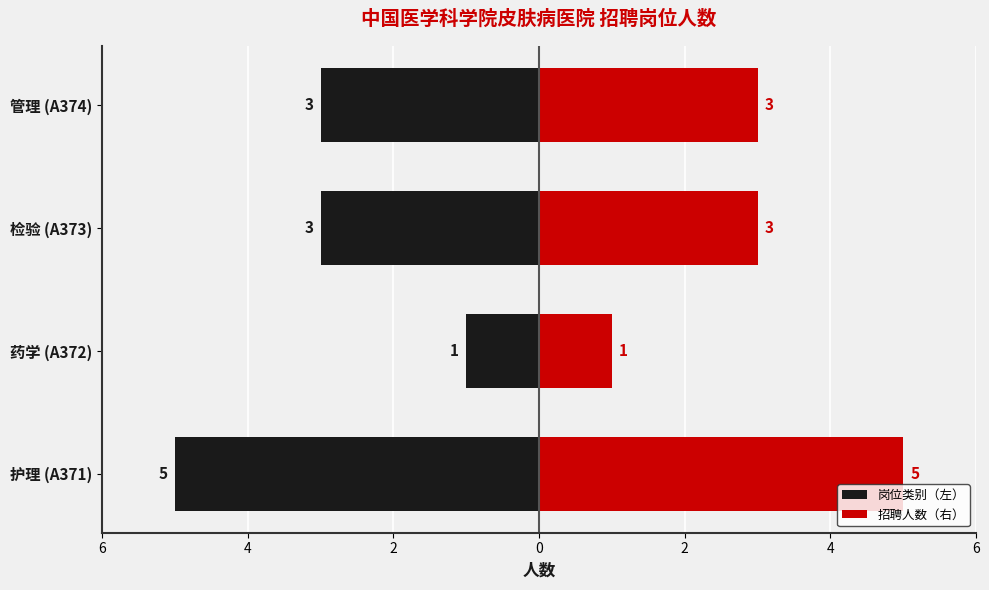

Is the value of 岗位类别（左） at 管理 (A374) greater than the value of 招聘人数（右） at 护理 (A371)?

No